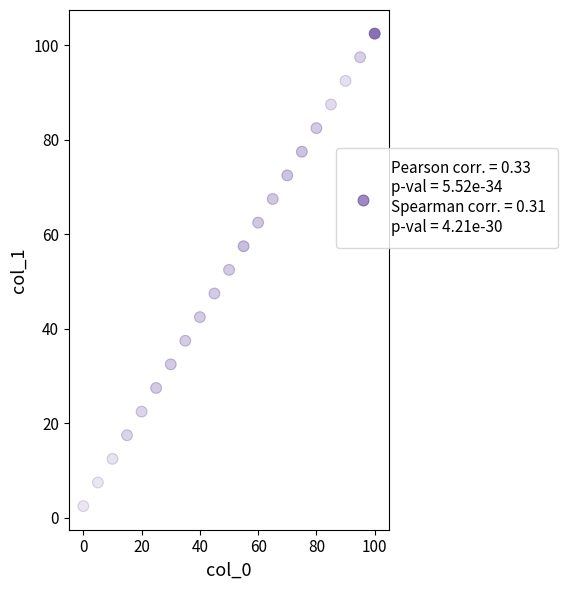

What is the range of Y values (max minus min)?

100.0